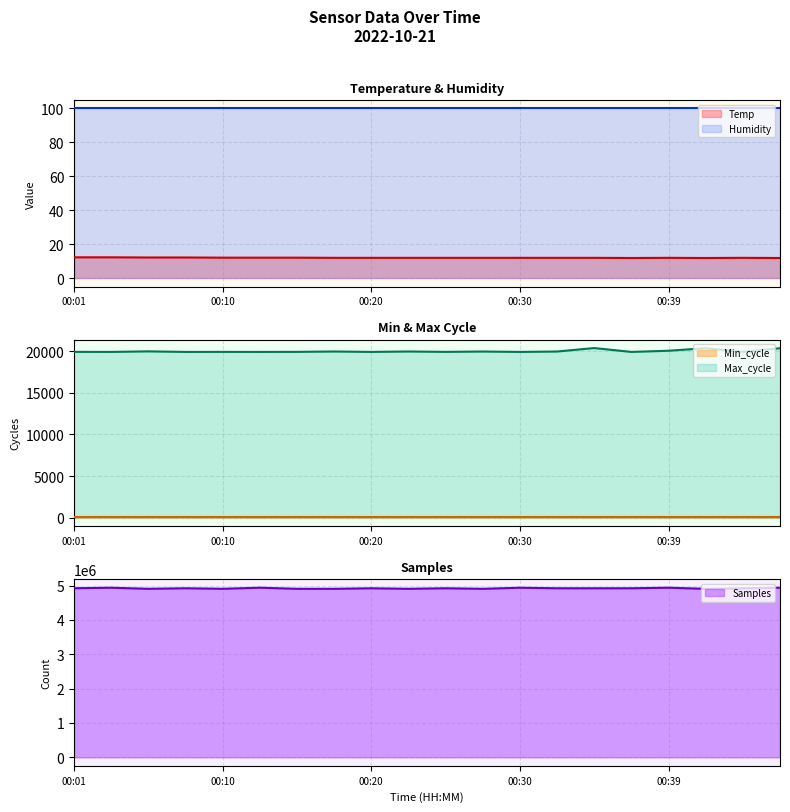

True or false: Temp and Humidity cross at least once.

False